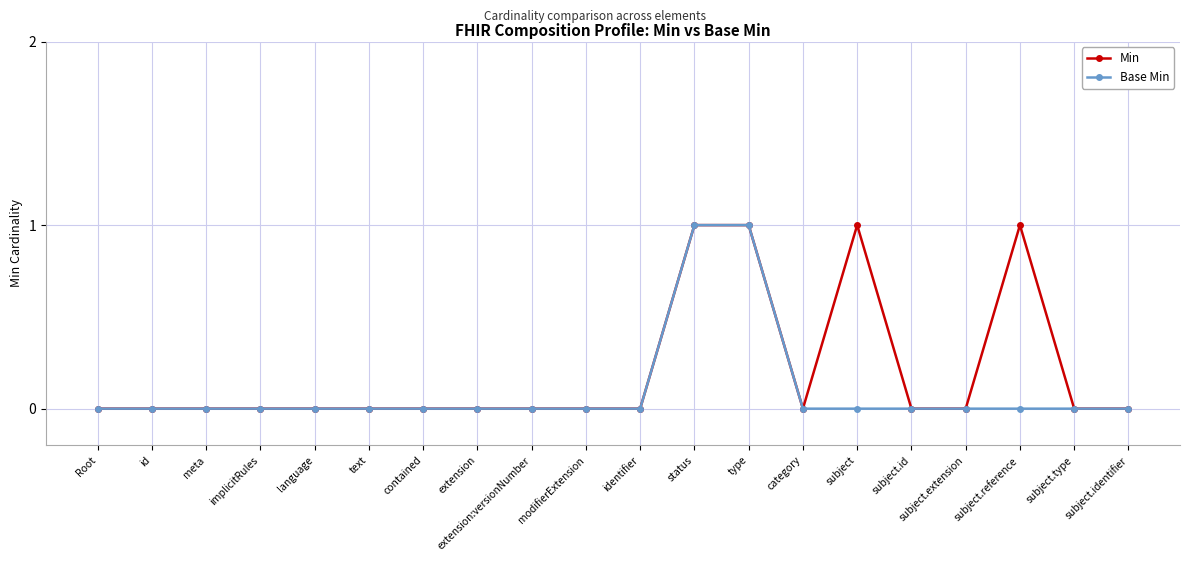

Is this an area chart (filled region under the line)?

No